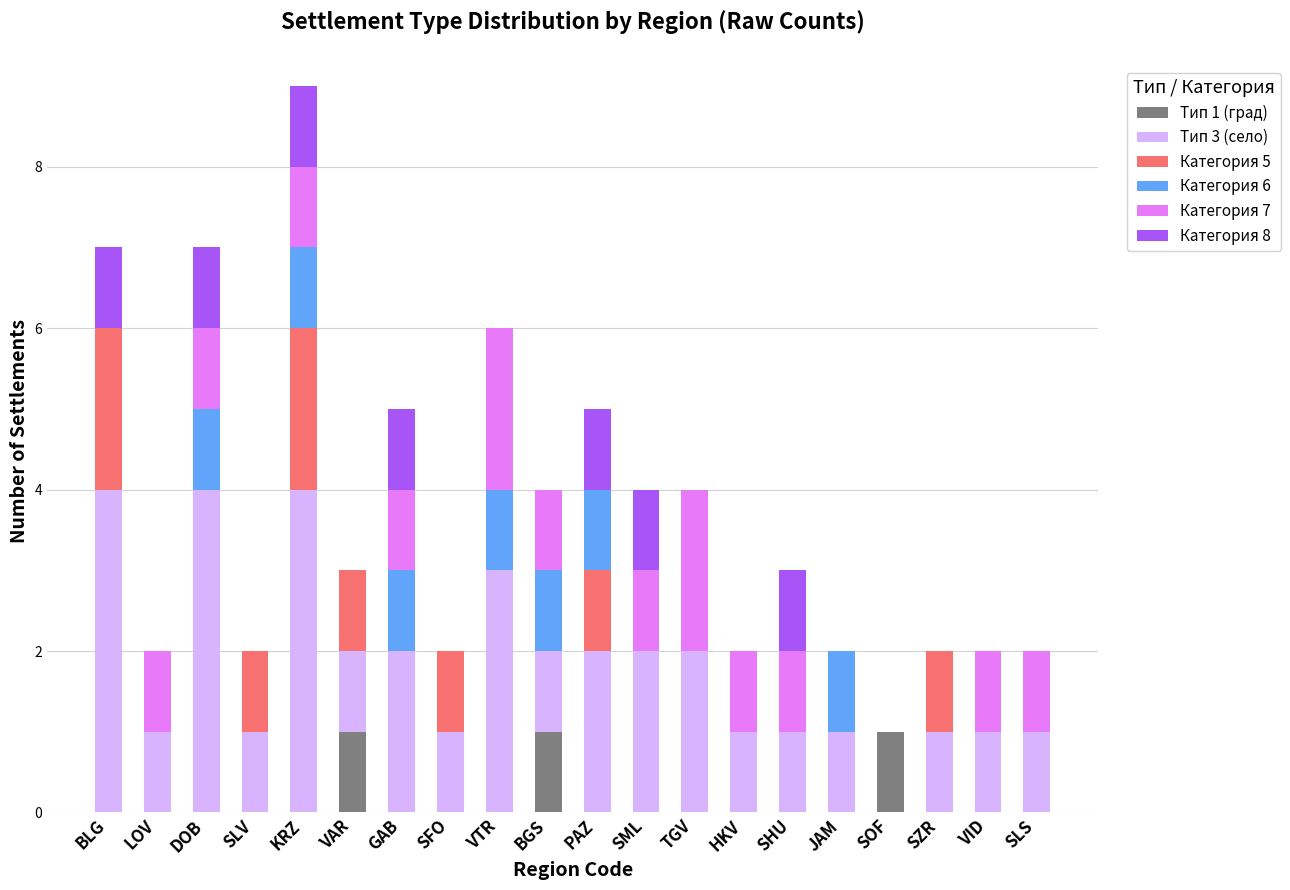

What is the total value across all series at TGV?

4